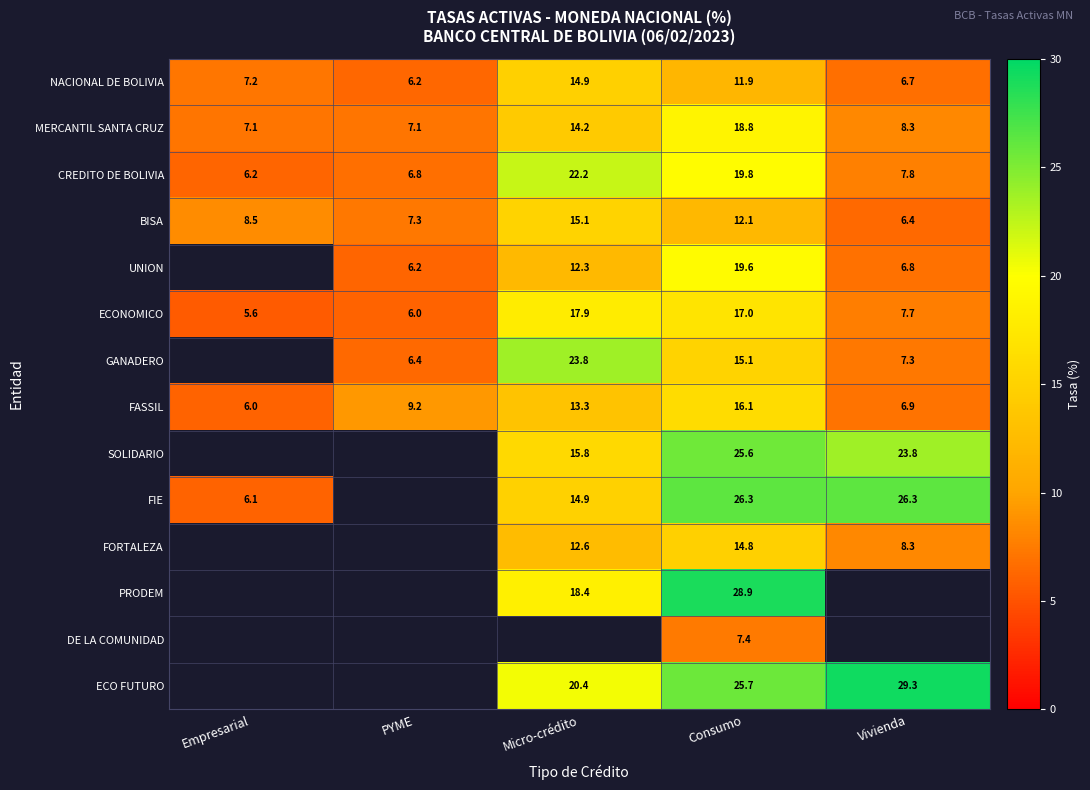

At which label does NACIONAL DE BOLIVIA reach its peak?

Micro-crédito